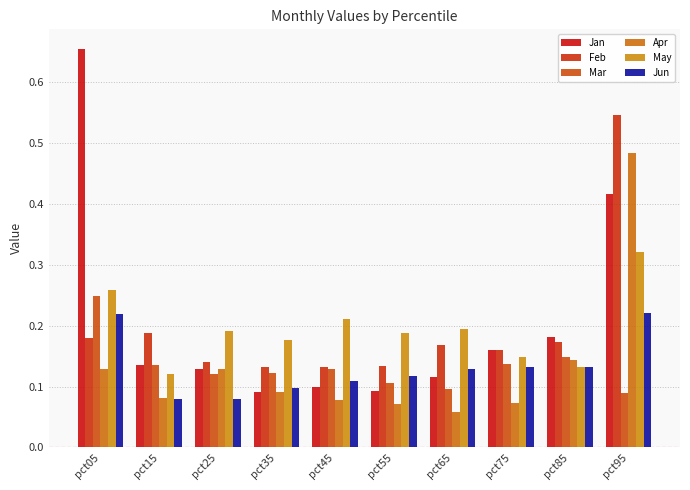

Rank the series by their maximum value, from highest to lowest.

Jan, Feb, Apr, May, Mar, Jun